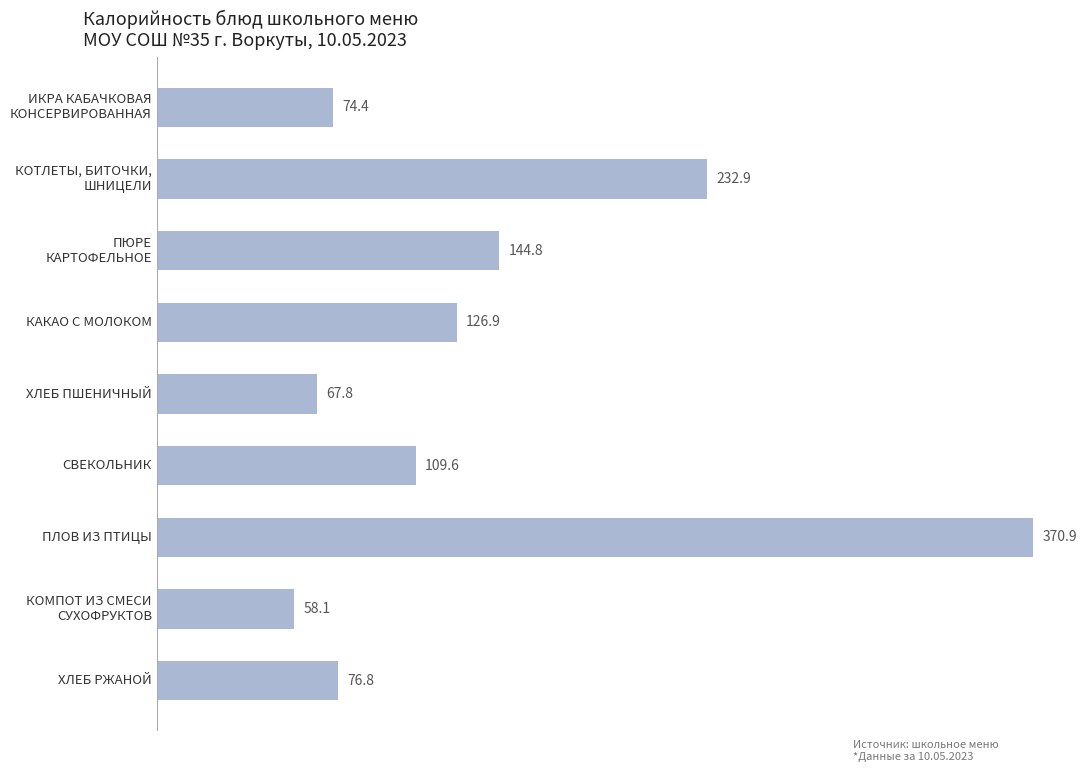

What is the difference between the maximum and second lowest values?

303.1